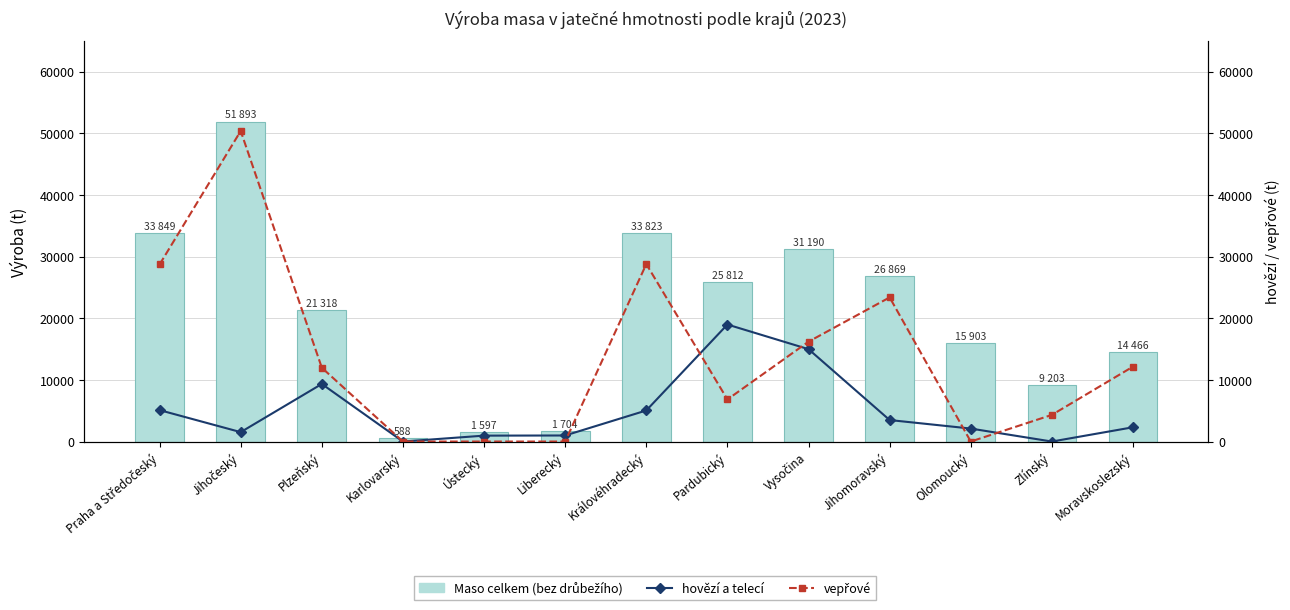

Reading right to left, list all the values displayed in this chart.

Maso celkem (bez drůbežího): 14466.7	9203.7	15903.4	26869.1	31190.8	25812.4	33823.4	1704.1	1597.7	588.2	21318.5	51893.2	33850.0
hovězí a telecí: 2316.1	0.0	2104.3	3487.1	14980.3	18977.1	5040.0	983.3	957.9	0.0	9338.2	1526.4	5094.9
vepřové: 12149.8	4325.1	0.0	23376.2	16195.5	6825.3	28779.7	0.0	0.0	0.0	11968.4	50360.8	28718.8